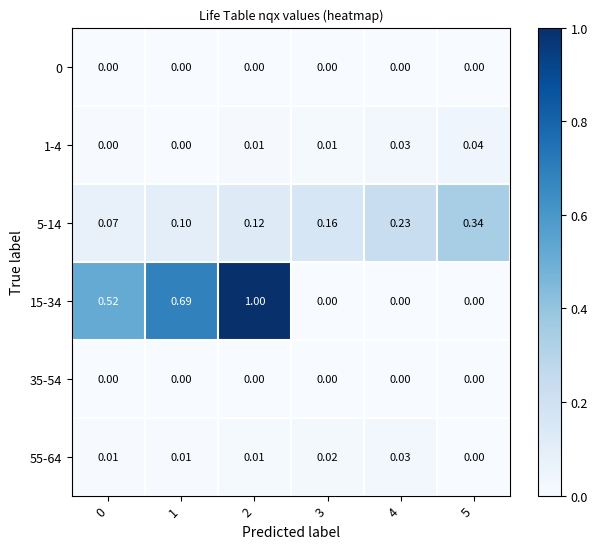

Reading left to right, transcribe all the data shown in this chart.

0: 0=0.0	1=0.0	2=0.0	3=0.0	4=0.0	5=0.0
1-4: 0=0.0	1=0.0	2=0.0	3=0.0	4=0.0	5=0.0
5-14: 0=0.1	1=0.1	2=0.1	3=0.2	4=0.2	5=0.3
15-34: 0=0.5	1=0.7	2=1.0	3=0.0	4=0.0	5=0.0
35-54: 0=0.0	1=0.0	2=0.0	3=0.0	4=0.0	5=0.0
55-64: 0=0.0	1=0.0	2=0.0	3=0.0	4=0.0	5=0.0